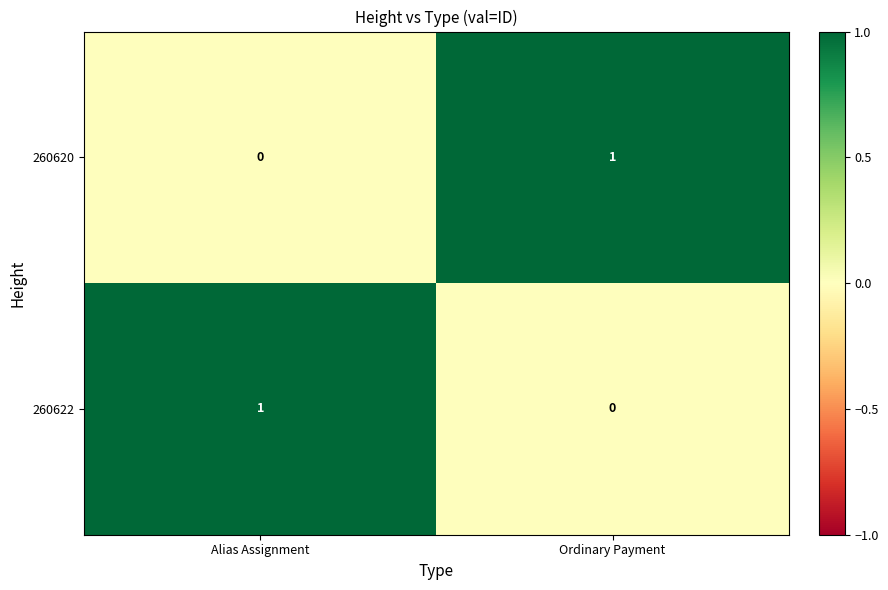

Reading left to right, list all the values displayed in this chart.

260620: 0	1
260622: 1	0